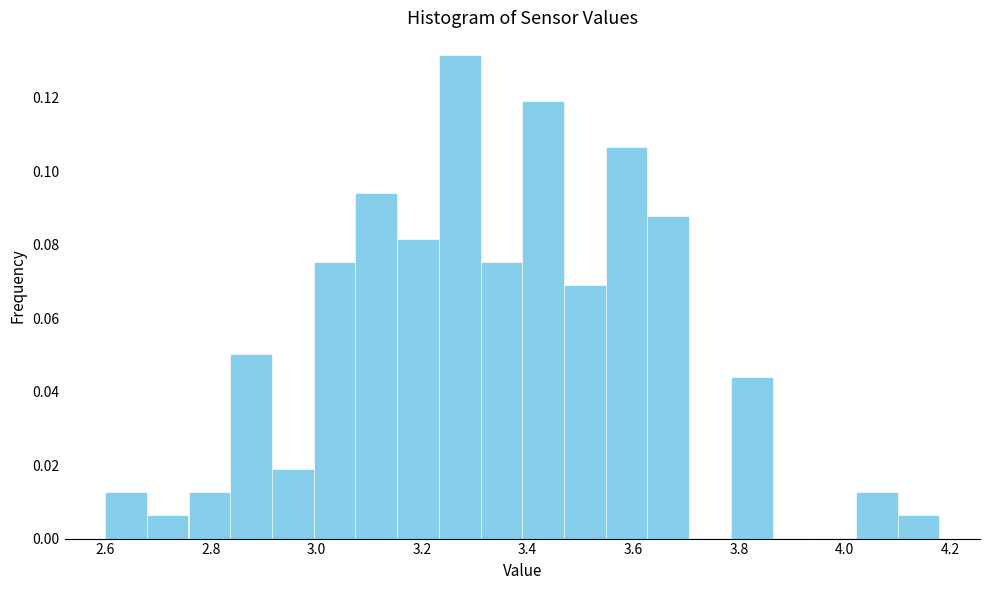

Read against the x-axis, roughly where is the centre of the tallest bar?

3.28